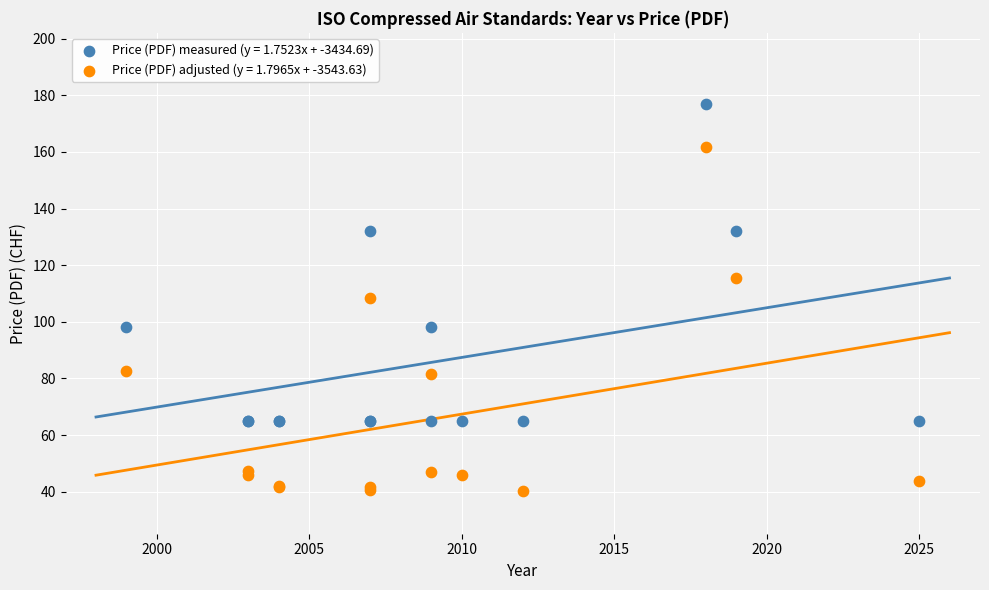

Which series has the largest Y range (max minus min)?

Price (PDF) adjusted (y = 1.7965x + -3543.63)